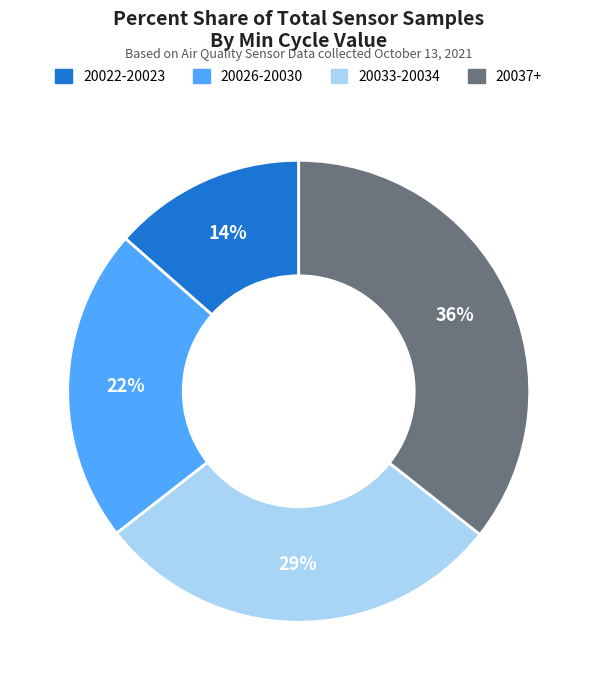

Which slice is the smallest?

20022-20023